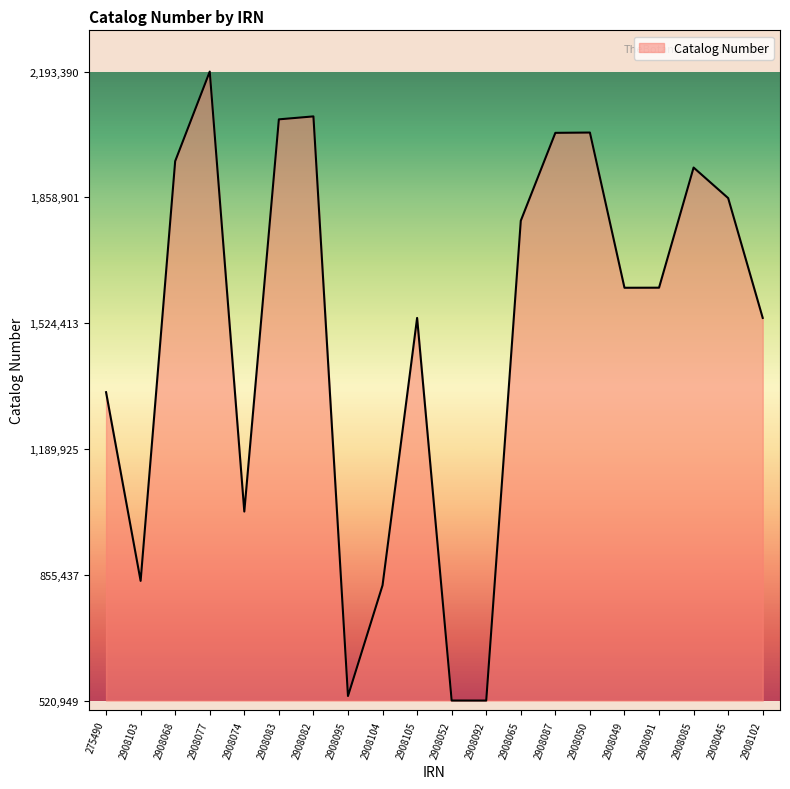

Is it true that the value at 2908103 is 1367938?

False